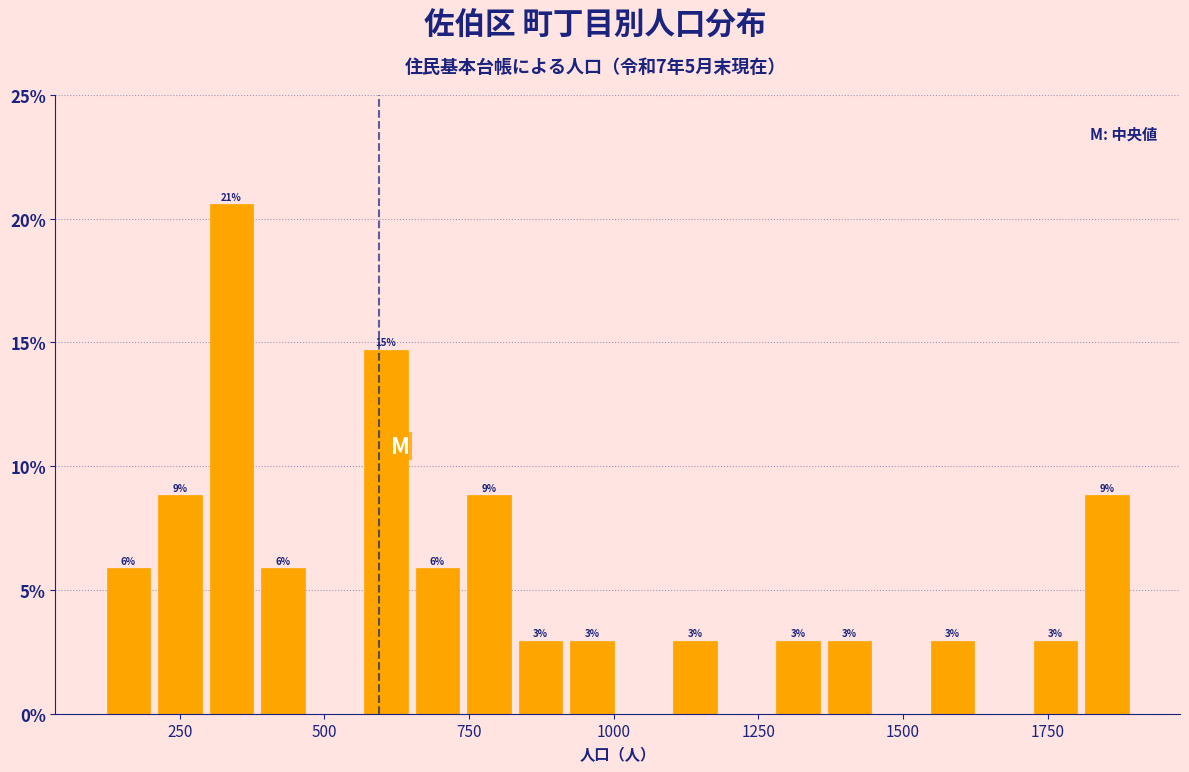

Read against the x-axis, roughly where is the centre of the tallest bar?

350